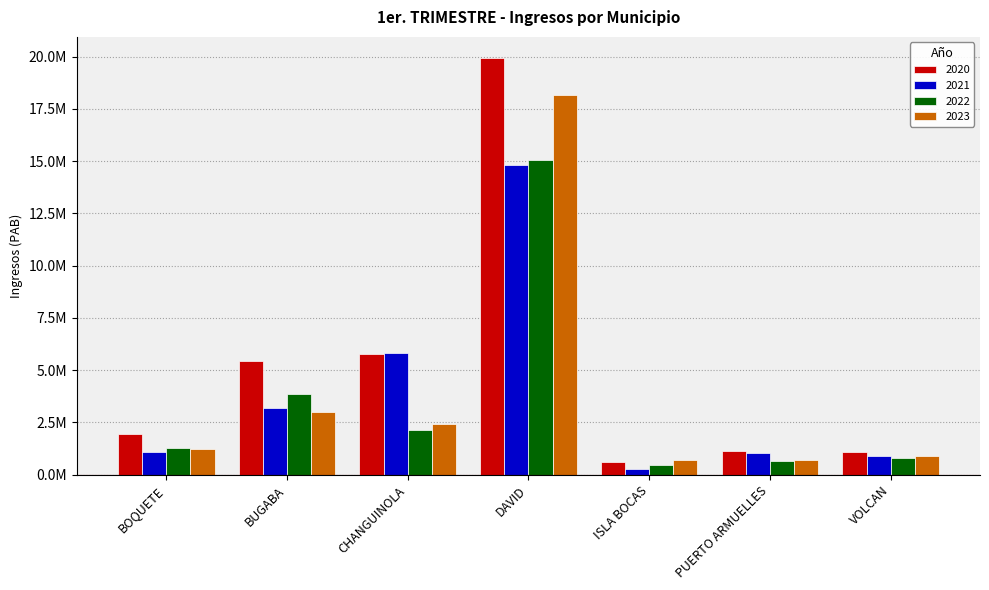

What is the label of the 5th bar from the left?

ISLA BOCAS